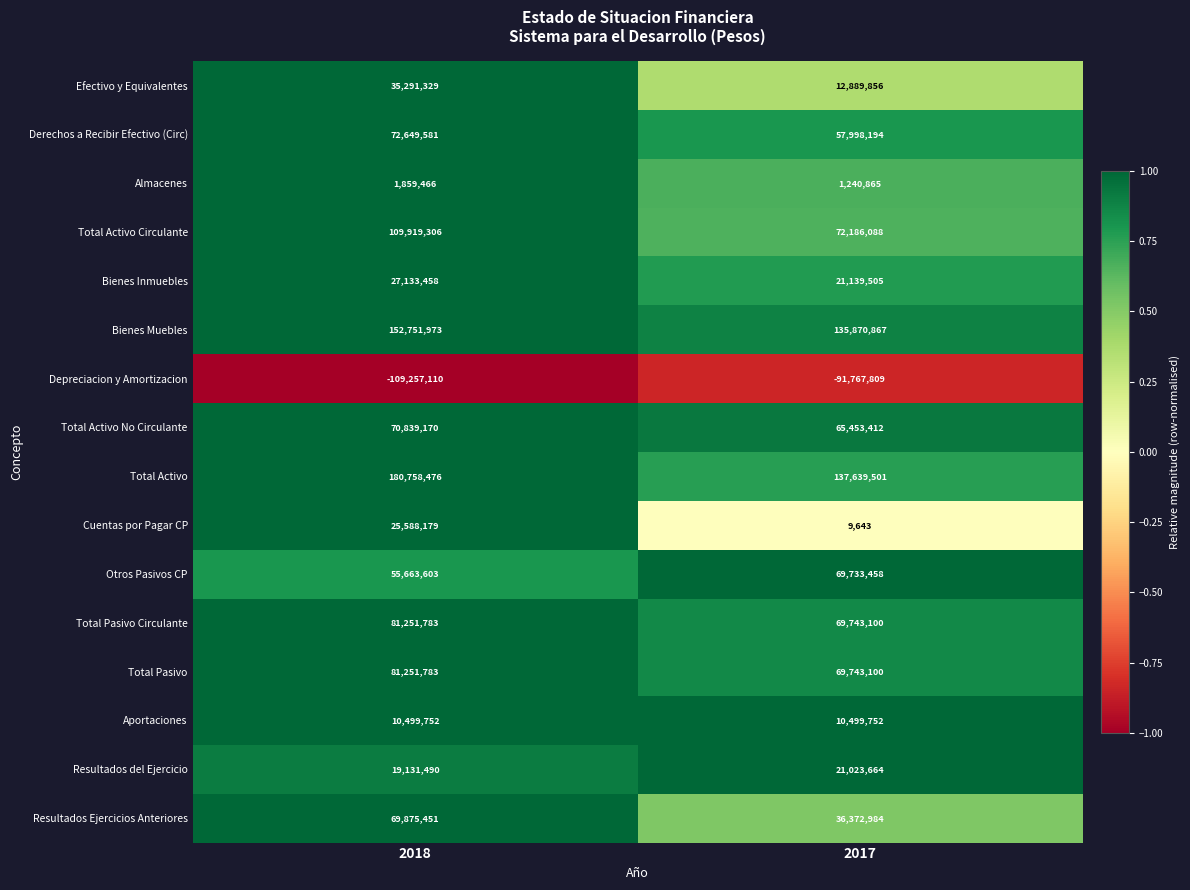

What is the difference between the maximum and minimum values in the Total Activo Circulante series?

37733218